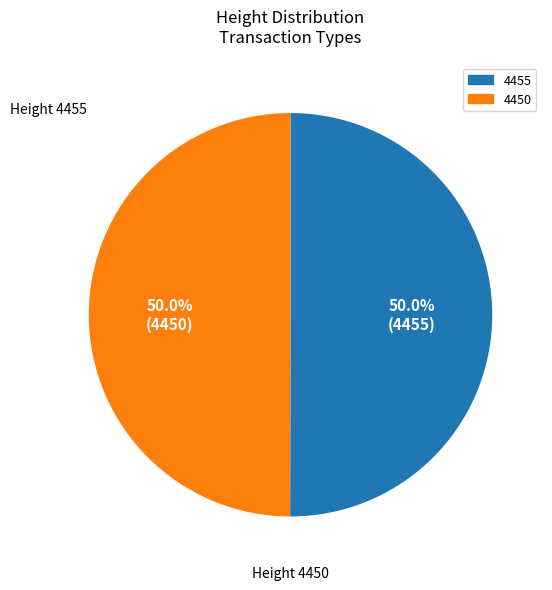

What is the ratio of the value at 4455 to the value at 4450?

1.0